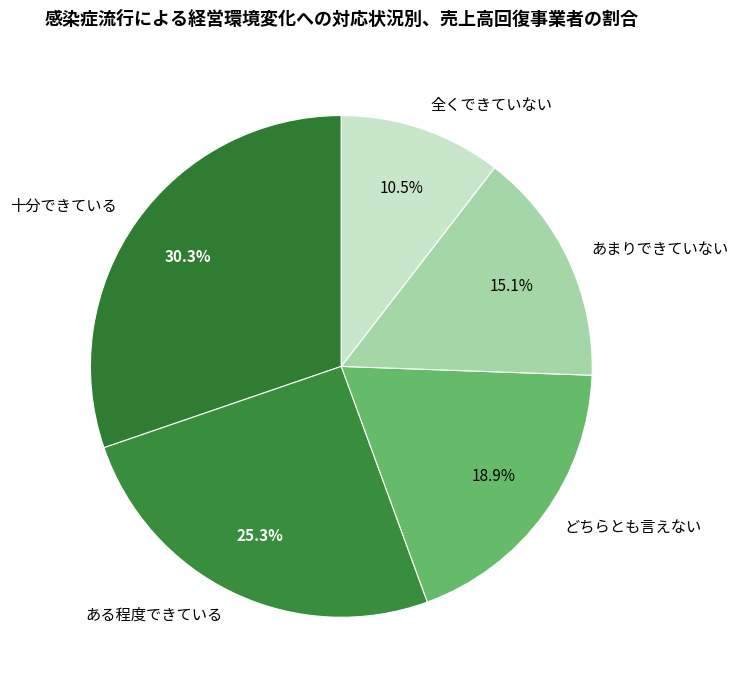

The どちらとも言えない slice represents 19% of the pie. True or false?

True